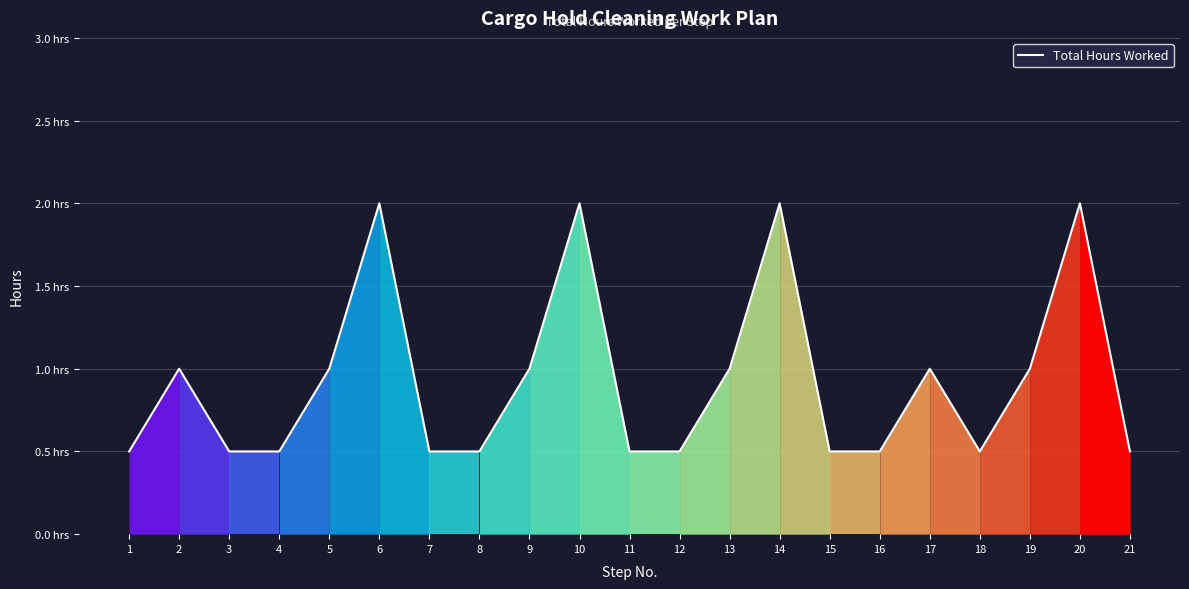

The value at 7 is 0.5. True or false?

True